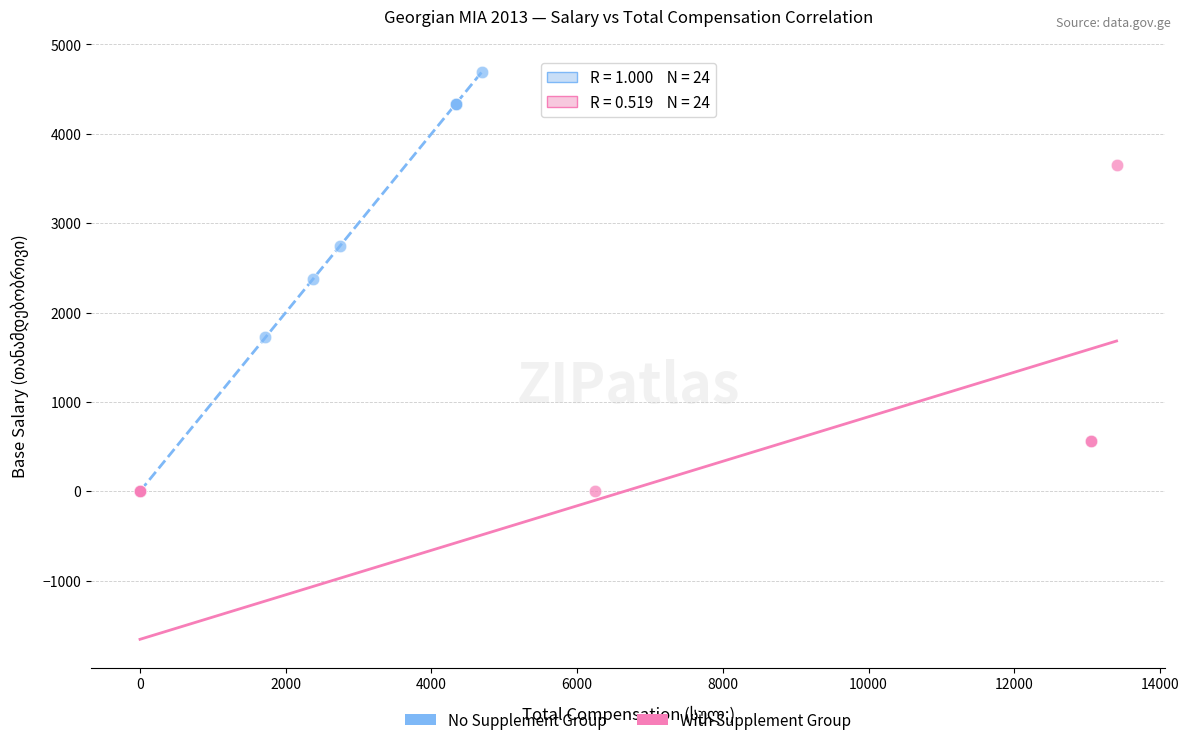

Which series has the widest spread of Y values?

No Supplement Group